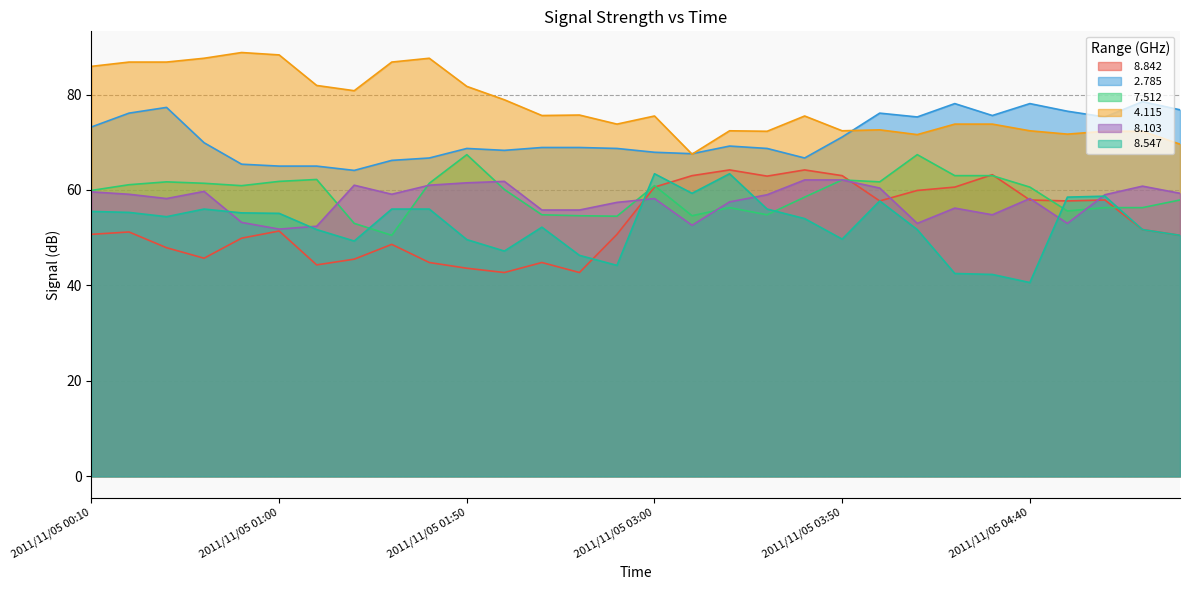

True or false:   2.785 has a value of 68.9 at 2011/11/05 02:30.

True